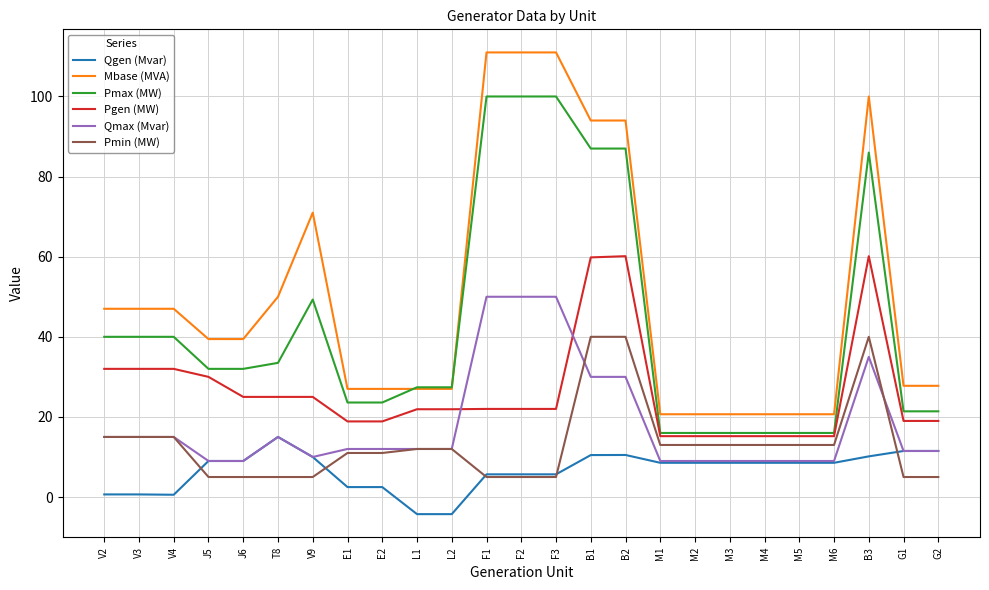

Where is Pmax (MW) nearest to the value 58?

V9